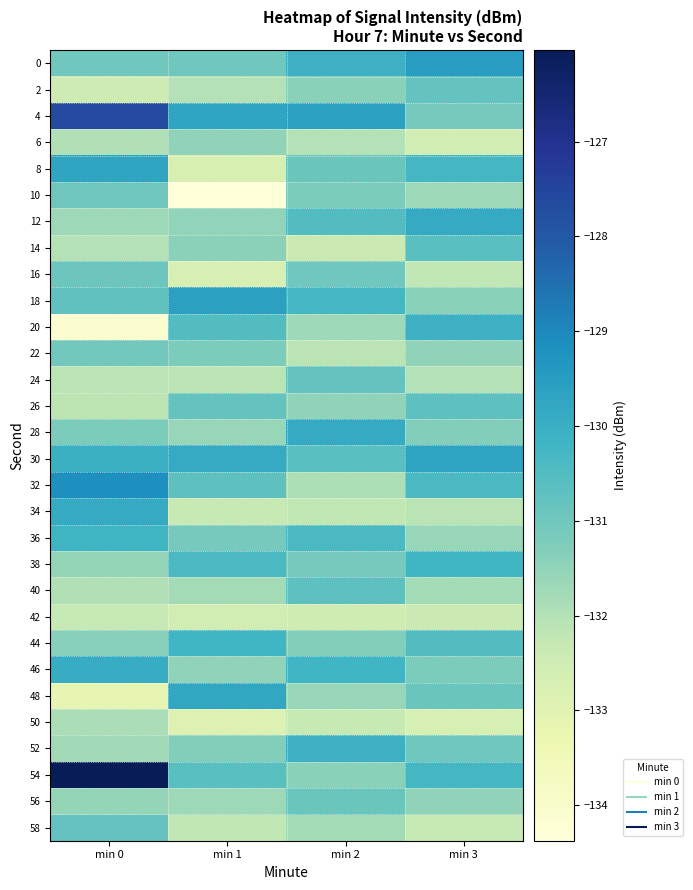

What is the total value across all series at min 0?

-3931.4